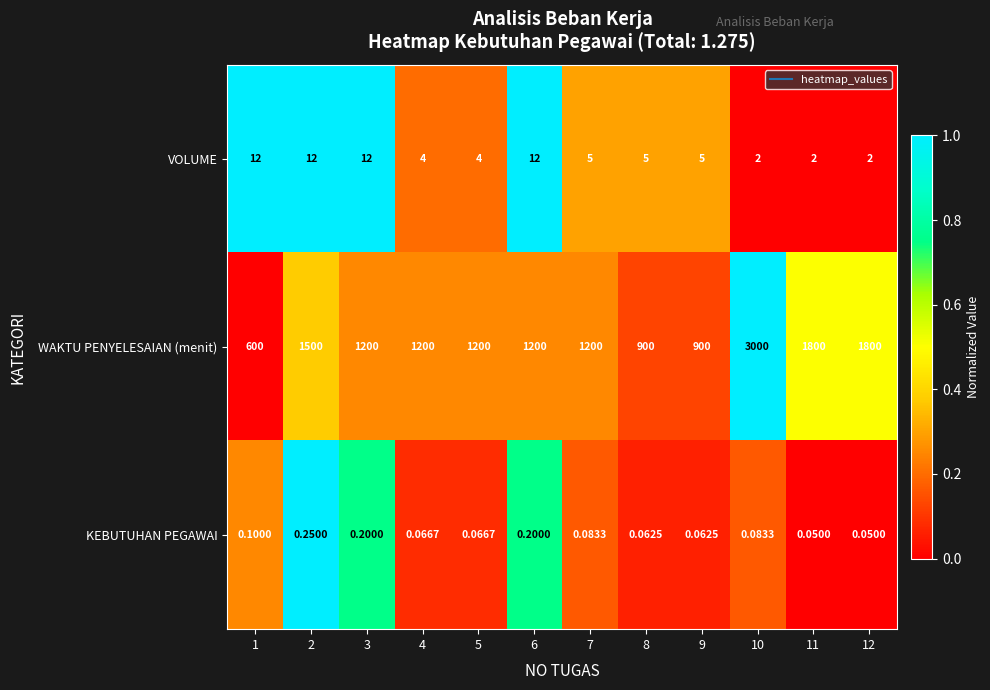

Between 4 and 11, which series saw the biggest shift?

WAKTU PENYELESAIAN (menit)